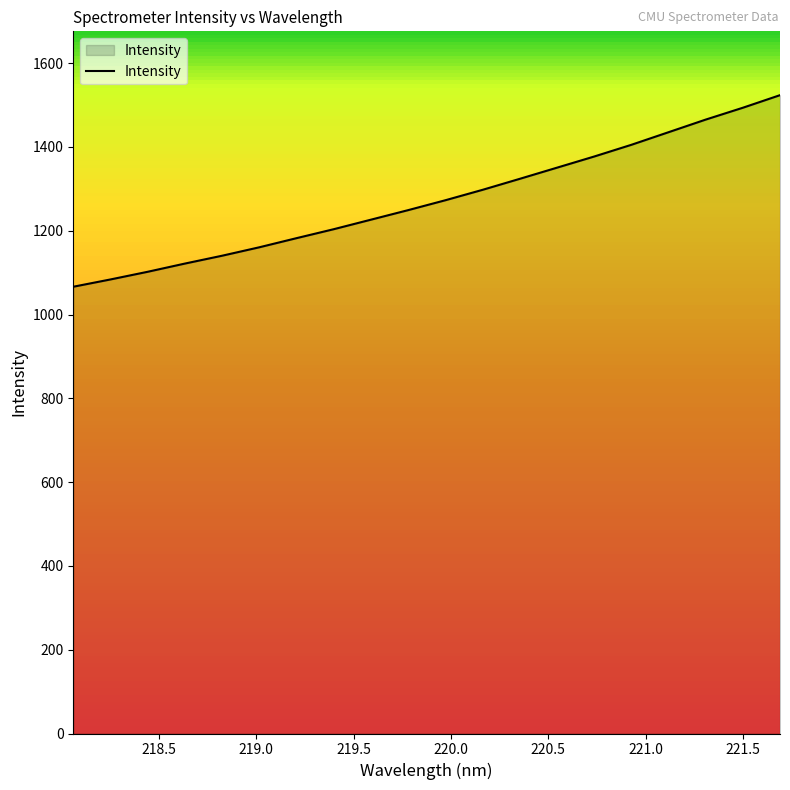

What is the difference between the maximum and minimum values?

457.3